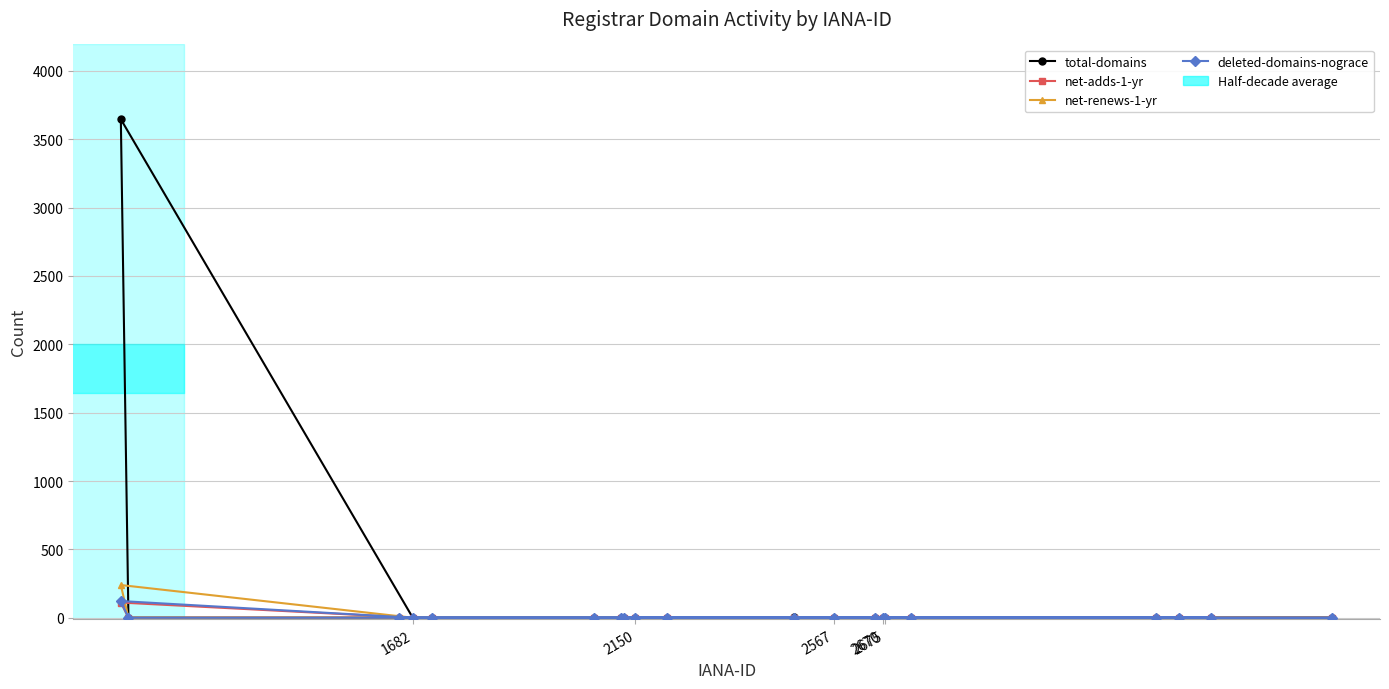

True or false: total-domains has a value of 3 at 10.

False